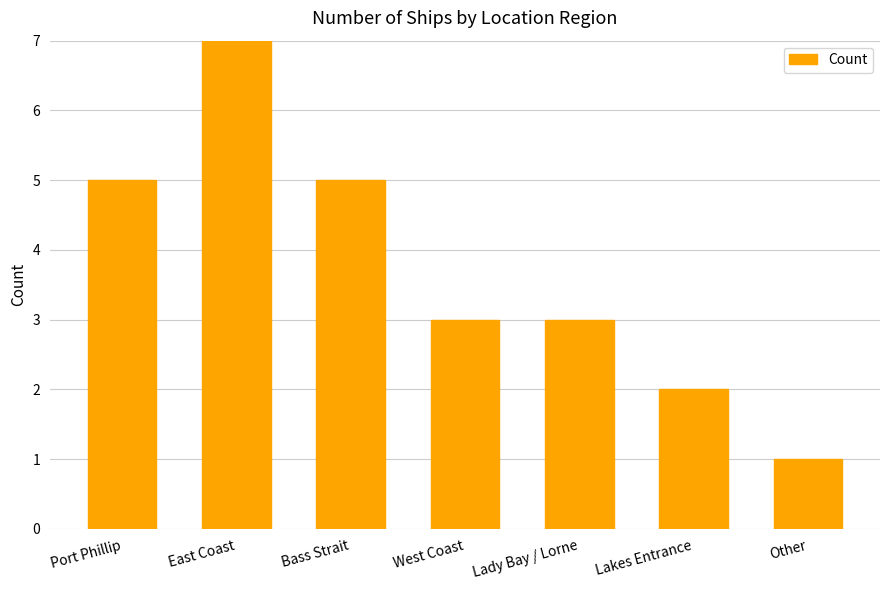

At which label does the data first exceed 3?

Port Phillip